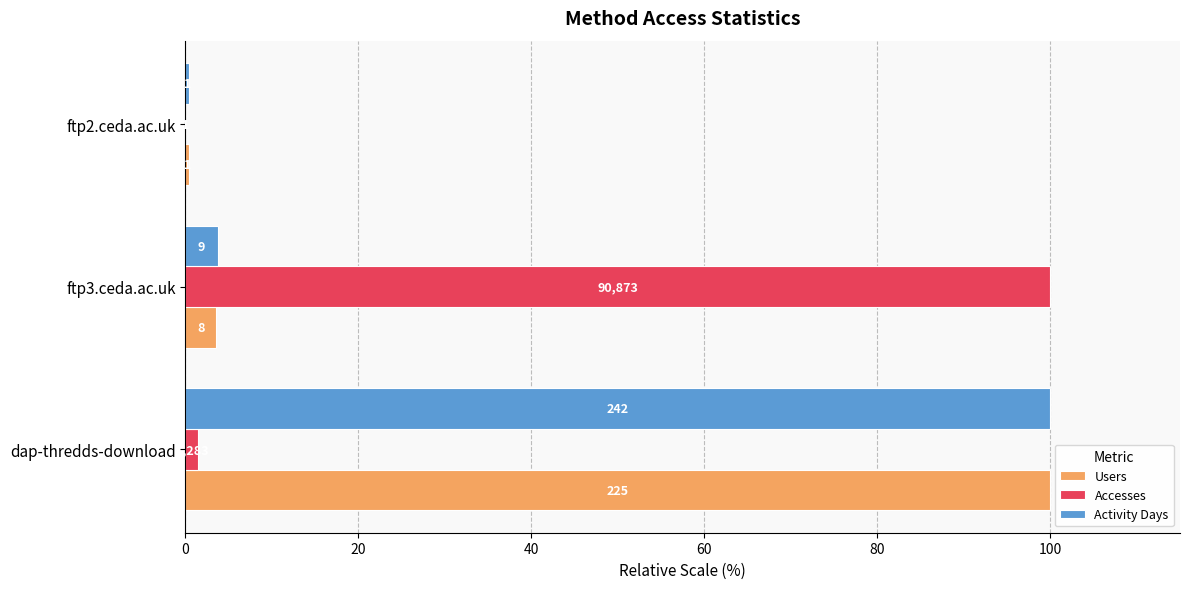

What are all the series names shown in the legend?

Users, Accesses, Activity Days